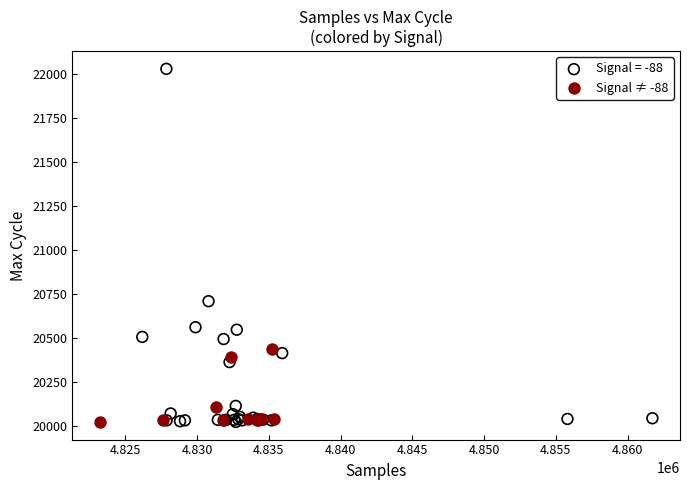

Which series reaches the maximum Y coordinate?

Signal = -88